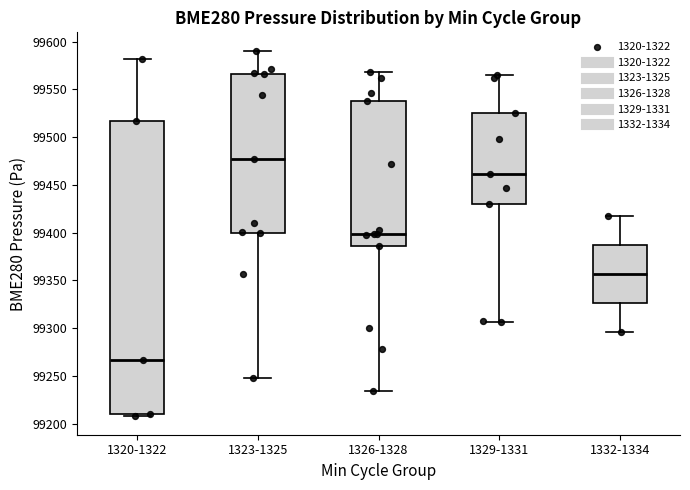

Reading left to right, transcribe this box plot: for each box, give where its median line is, the range the box spans, and where its two whiskers end, as read against the y-axis. The values are not printed on the chart, so give them approximately, as read against the axis.

1320-1322: median 99265, box 99210 to 99515, whiskers 99210 (just below the box's lower edge) to 99580
1323-1325: median 99475, box 99400 to 99565, whiskers 99250 to 99590
1326-1328: median 99400, box 99385 to 99540, whiskers 99235 to 99570
1329-1331: median 99460, box 99430 to 99525, whiskers 99305 to 99565
1332-1334: median 99355, box 99325 to 99385, whiskers 99295 to 99415